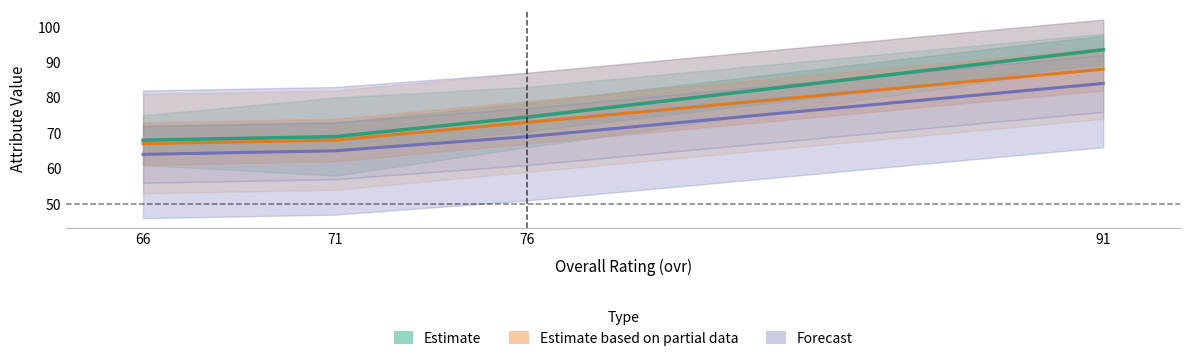

At which category is the sum across all series the highest?

91